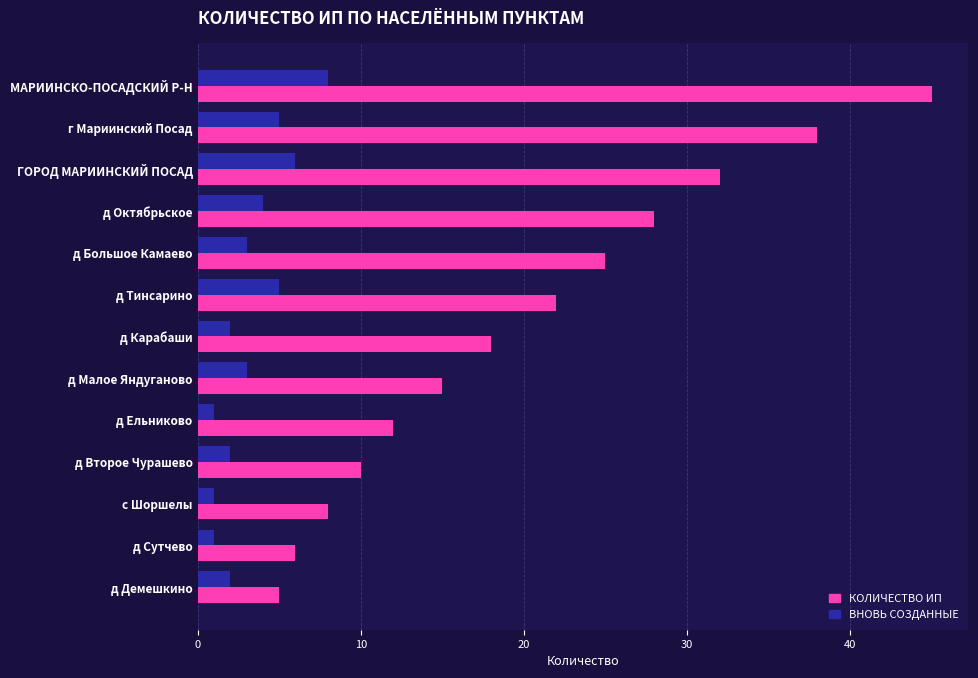

Count the number of categories in the chart.

13